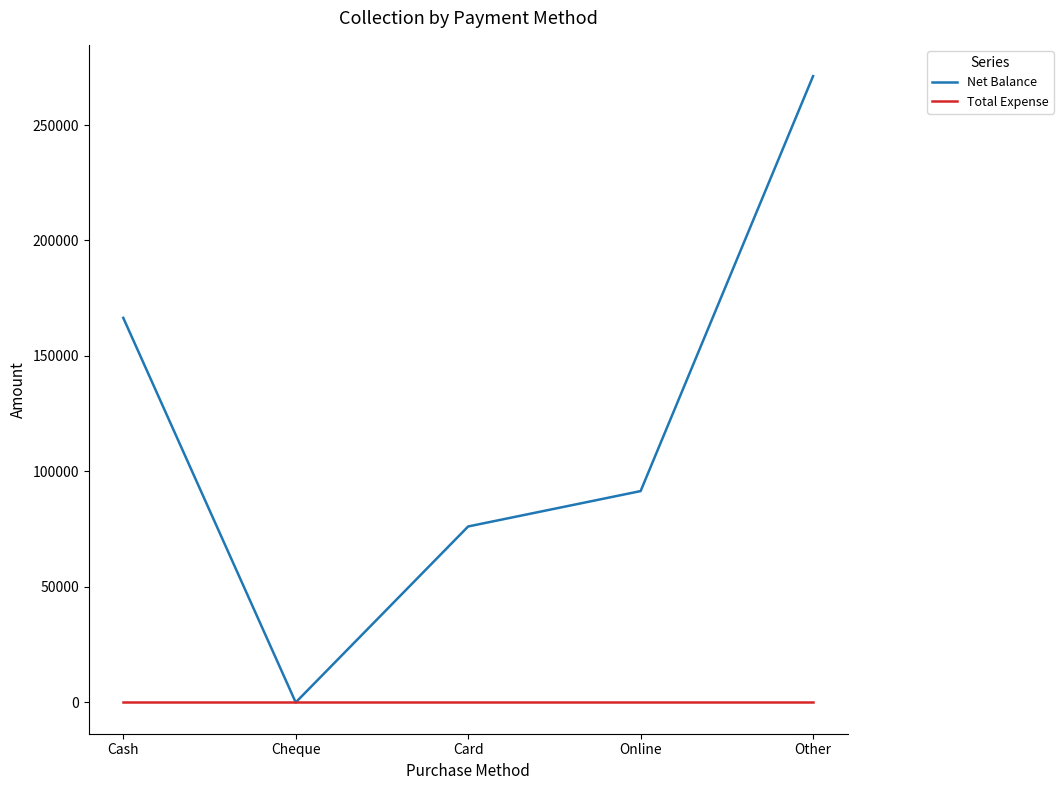

What is the difference between the maximum and second lowest values in the Net Balance series?

194981